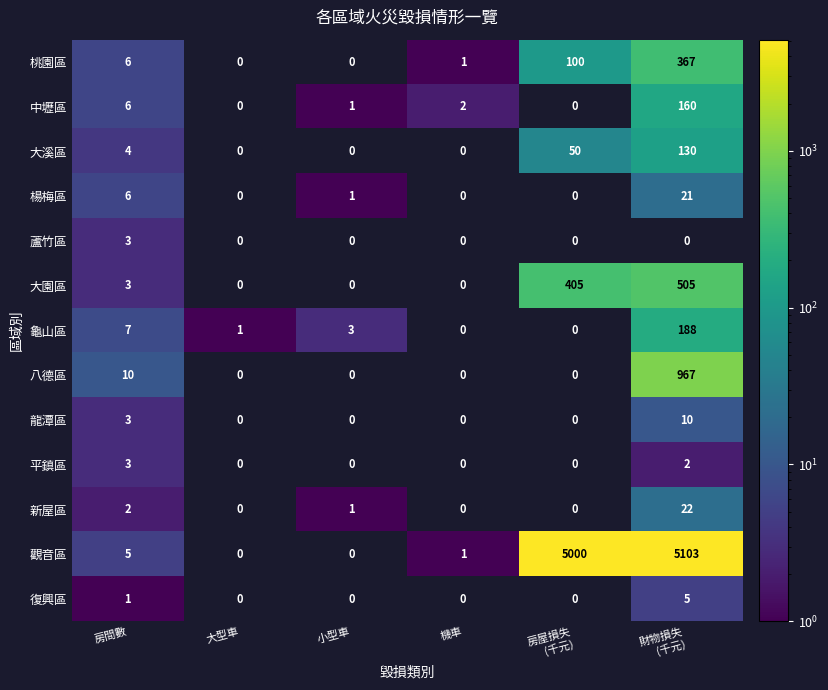

Where is 復興區 nearest to the value 2?

房間數